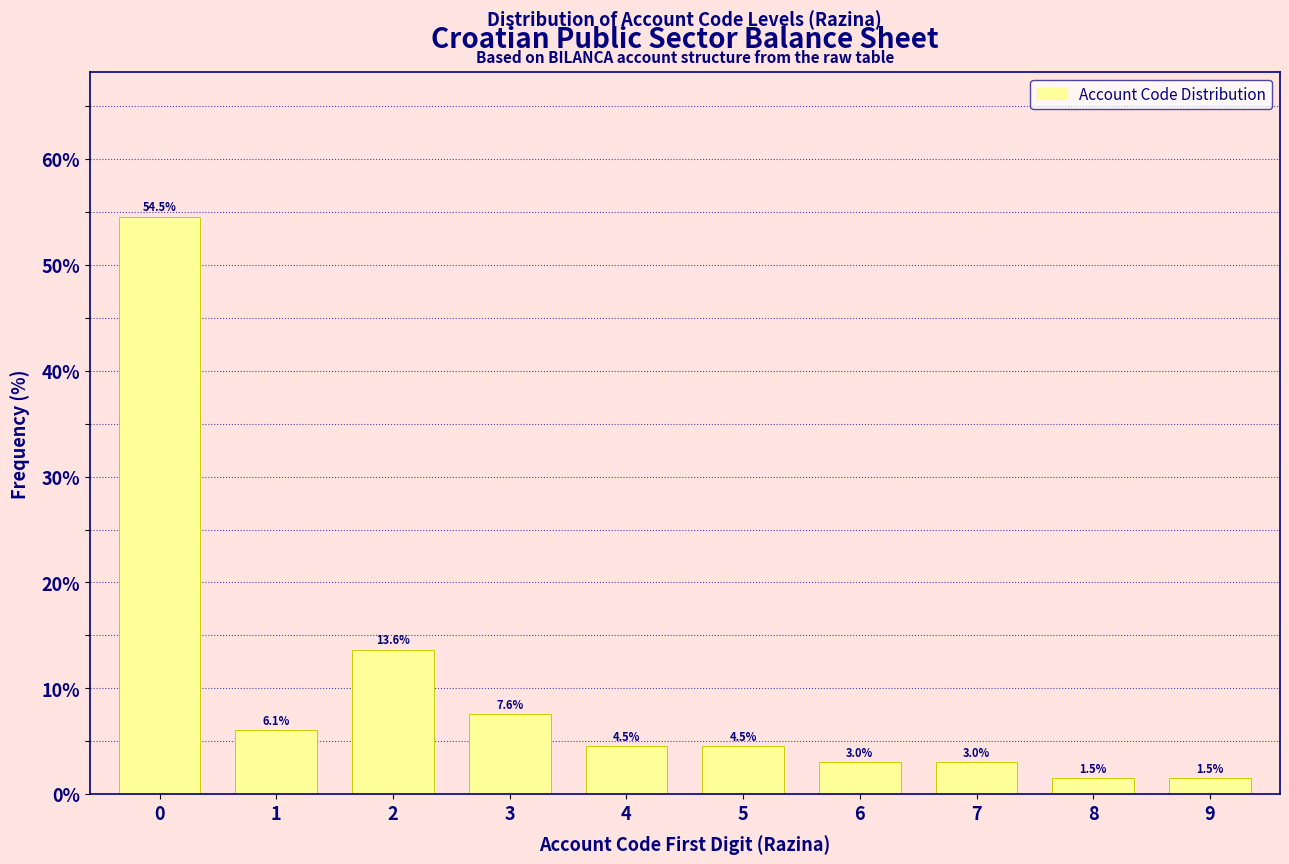

Reading left to right, what are all the values shown in this chart?

0=54.5	1=6.1	2=13.6	3=7.6	4=4.5	5=4.5	6=3.0	7=3.0	8=1.5	9=1.5